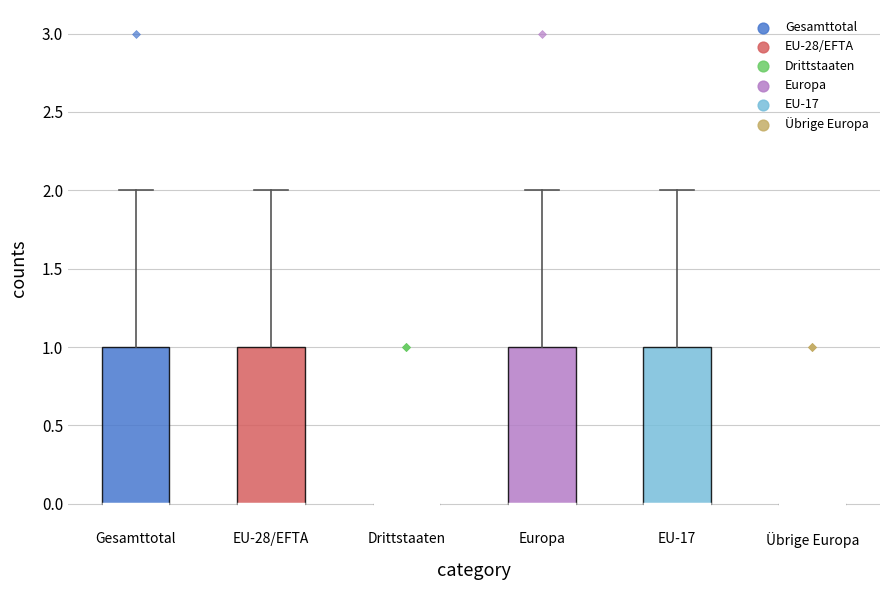

Where does the upper whisker of the box for Gesamttotal end on the y-axis? The values are not printed on the chart, so give them approximately, as read against the axis.

2